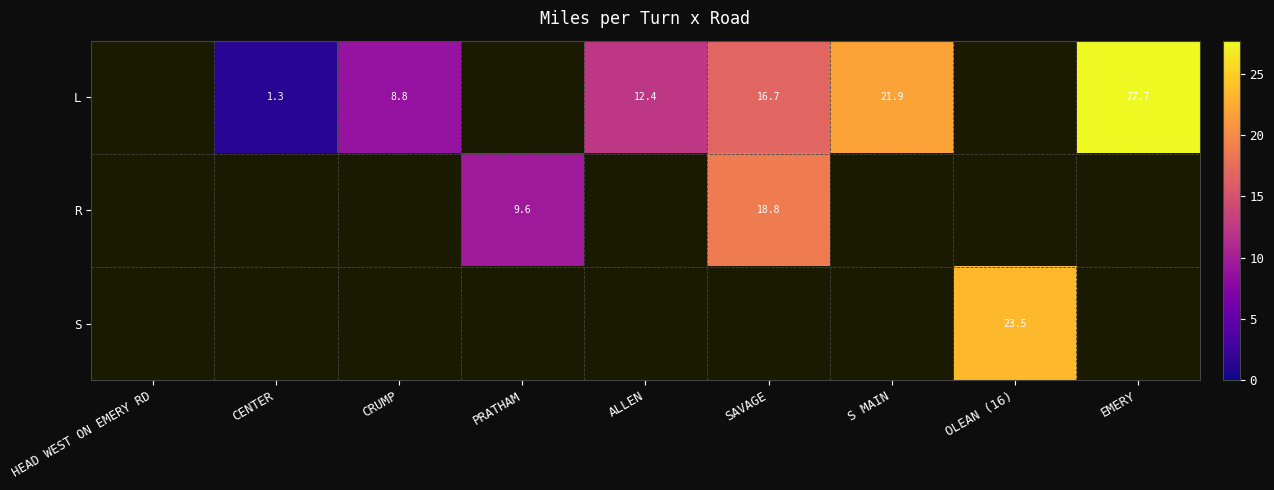

True or false: L has a value of 8.8 at CRUMP.

True